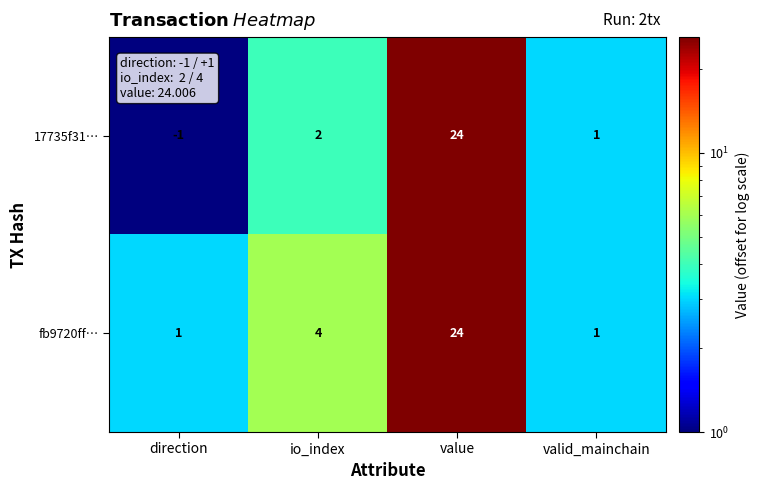

Count the number of categories in the chart.

4